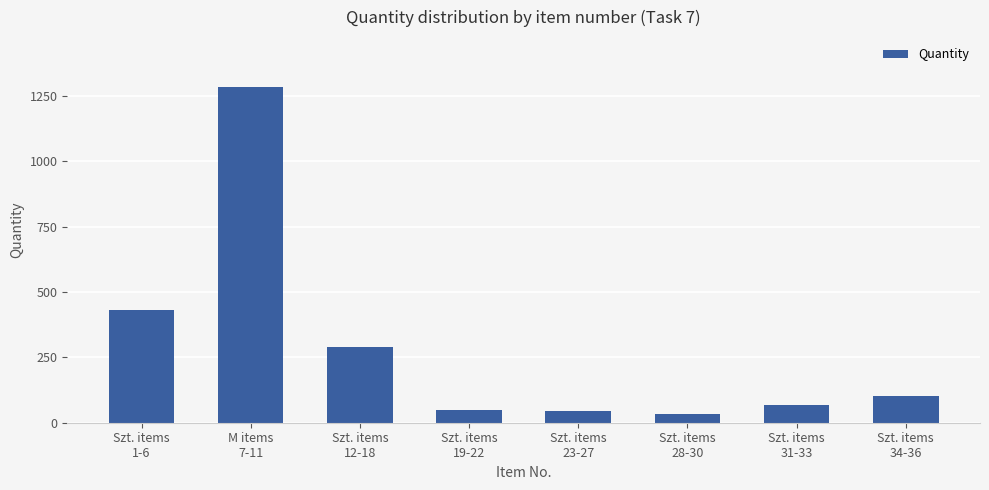

What is the average value?

288